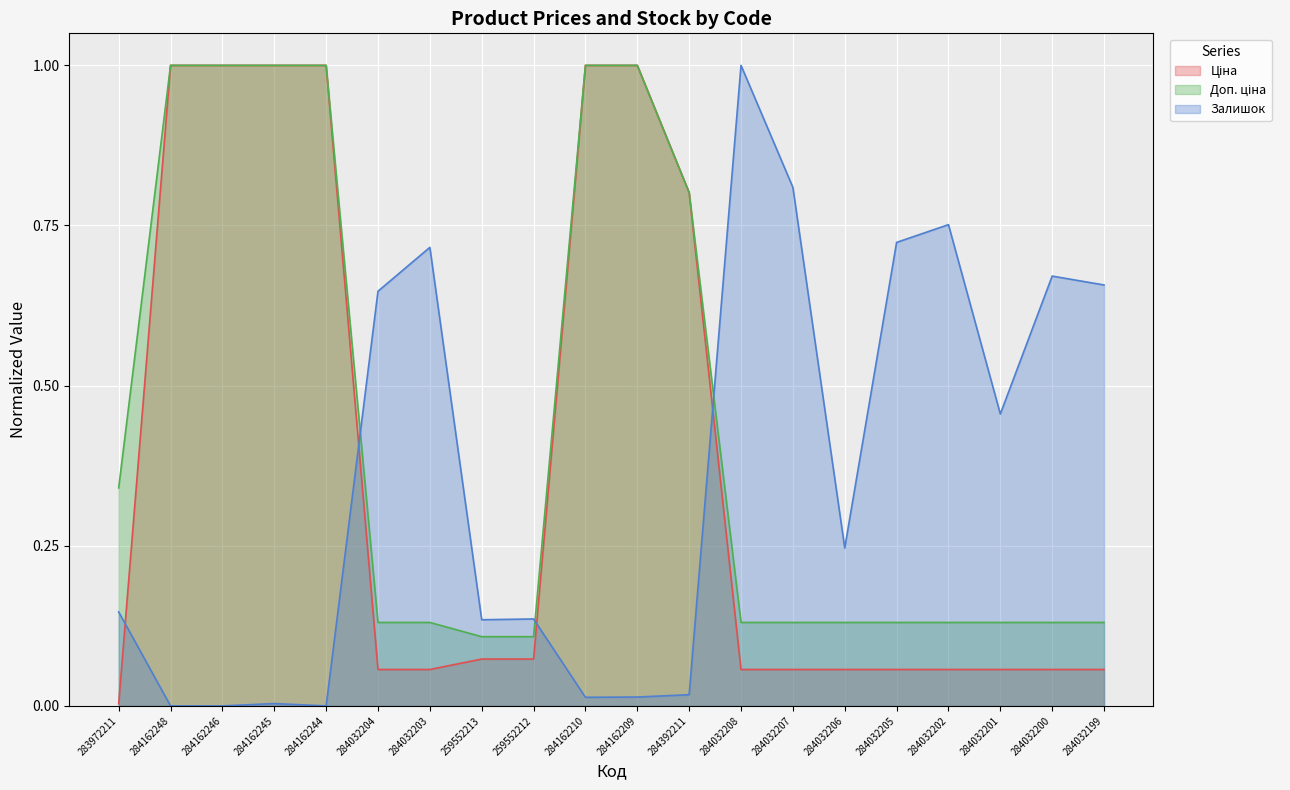

Does the chart display data point markers on the line(s)?

No